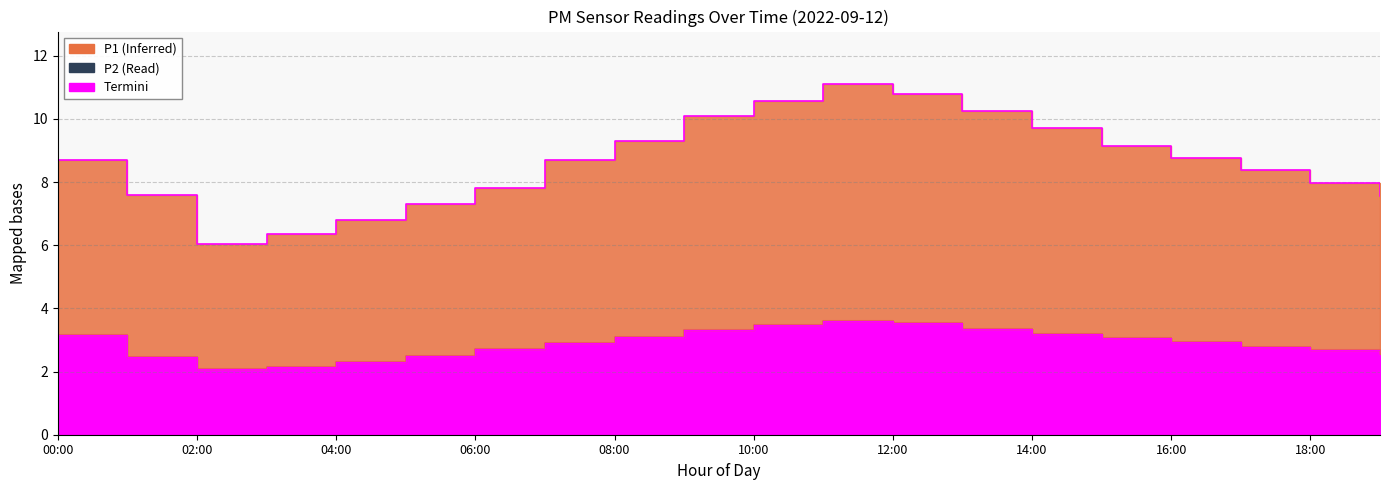

Reading right to left, transcribe all the data shown in this chart.

7.5	8.0	8.4	8.8	9.1	9.7	10.2	10.8	11.1	10.6	10.1	9.3	8.7	7.8	7.3	6.8	6.3	6.0	7.6	8.7